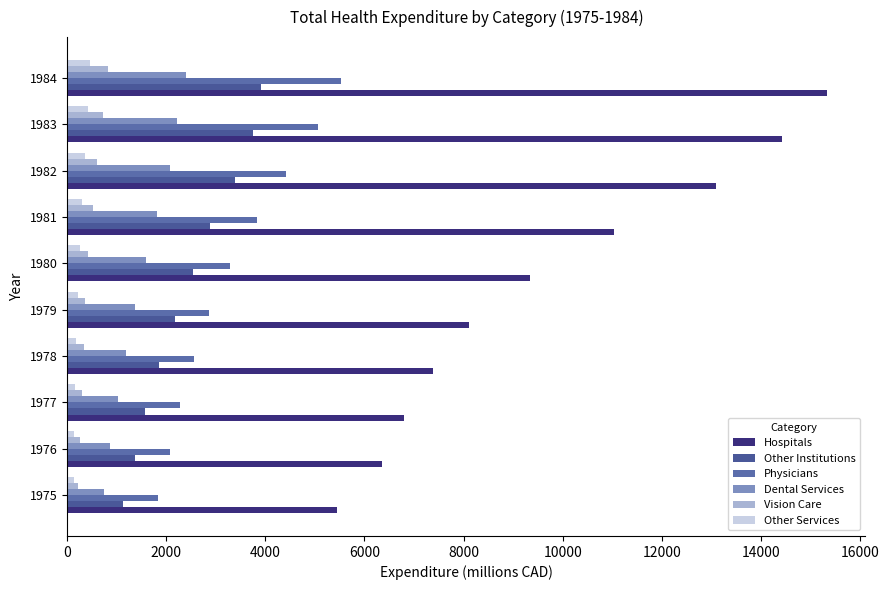

Reading left to right, extract all data points from this chart.

Hospitals: 5454.9	6357.3	6792.8	7382.0	8114.1	9334.4	11030.7	13092.8	14417.6	15344.8
Other Institutions: 1125.0	1368.6	1577.0	1851.8	2171.7	2539.6	2889.9	3384.8	3741.6	3915.5
Physicians: 1839.9	2071.0	2284.4	2566.7	2857.1	3287.5	3824.8	4420.8	5052.7	5525.9
Dental Services: 741.7	869.1	1034.6	1191.3	1374.5	1592.0	1811.8	2072.7	2225.7	2402.3
Vision Care: 226.1	260.1	295.8	336.0	365.8	414.4	513.6	609.8	715.0	829.4
Other Services: 128.4	145.5	162.6	186.3	219.2	255.4	303.7	357.3	411.6	452.2